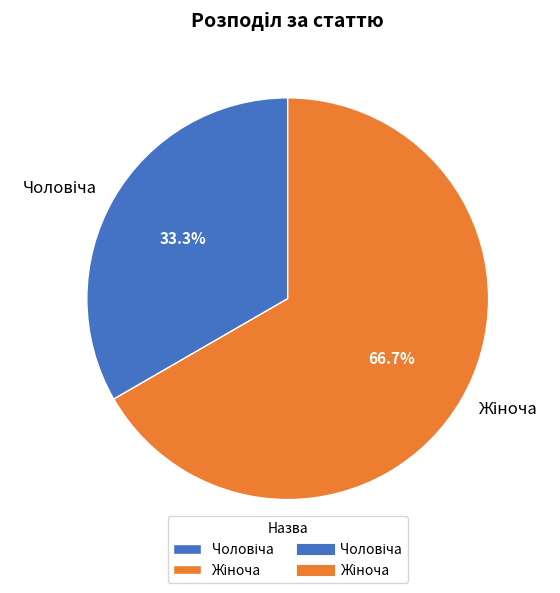

Is there any slice that represents more than half of the pie?

Yes